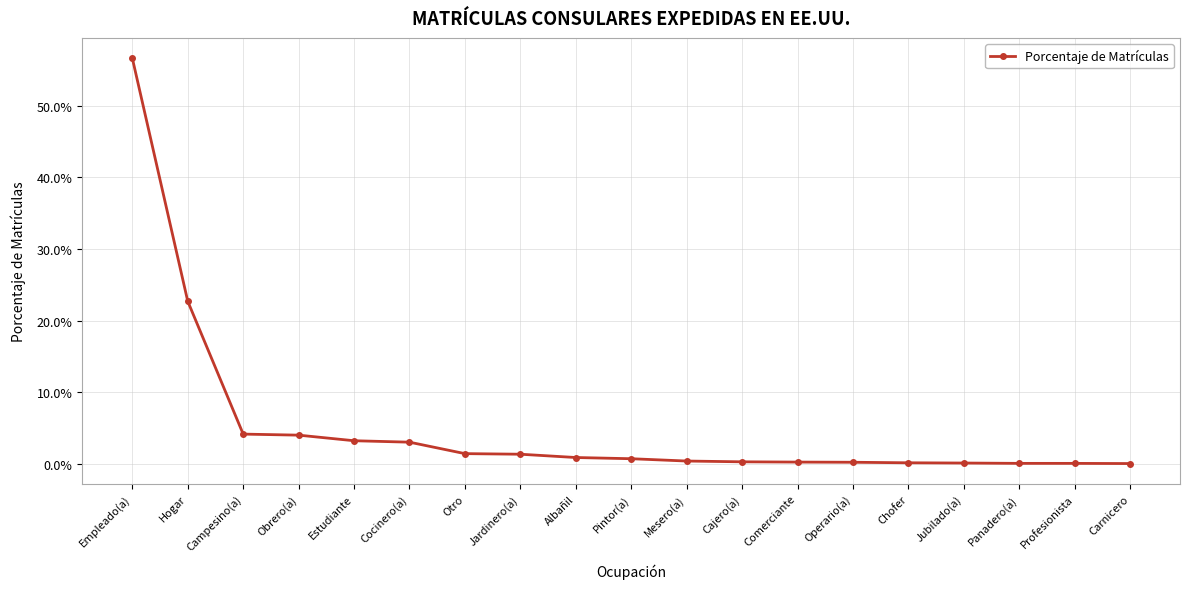

Is this an area chart (filled region under the line)?

No